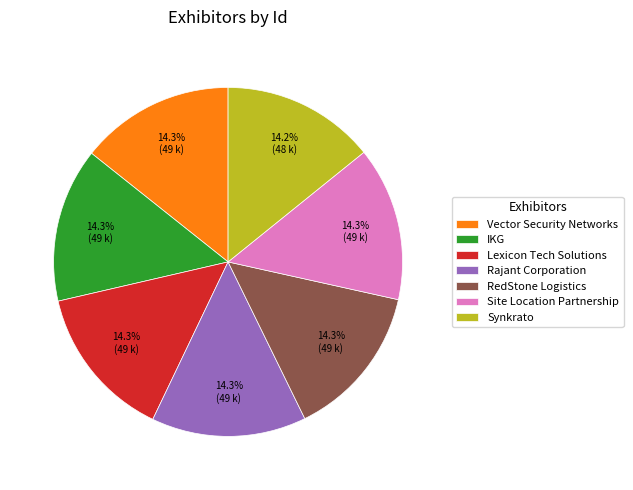

Approximately how many times larger is the value at Site Location Partnership compared to Lexicon Tech Solutions?

1.0